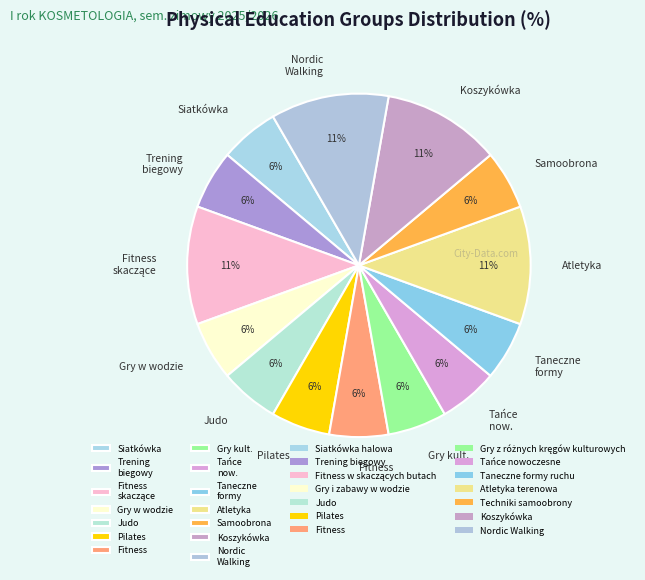

How many slices are in this pie chart?

14